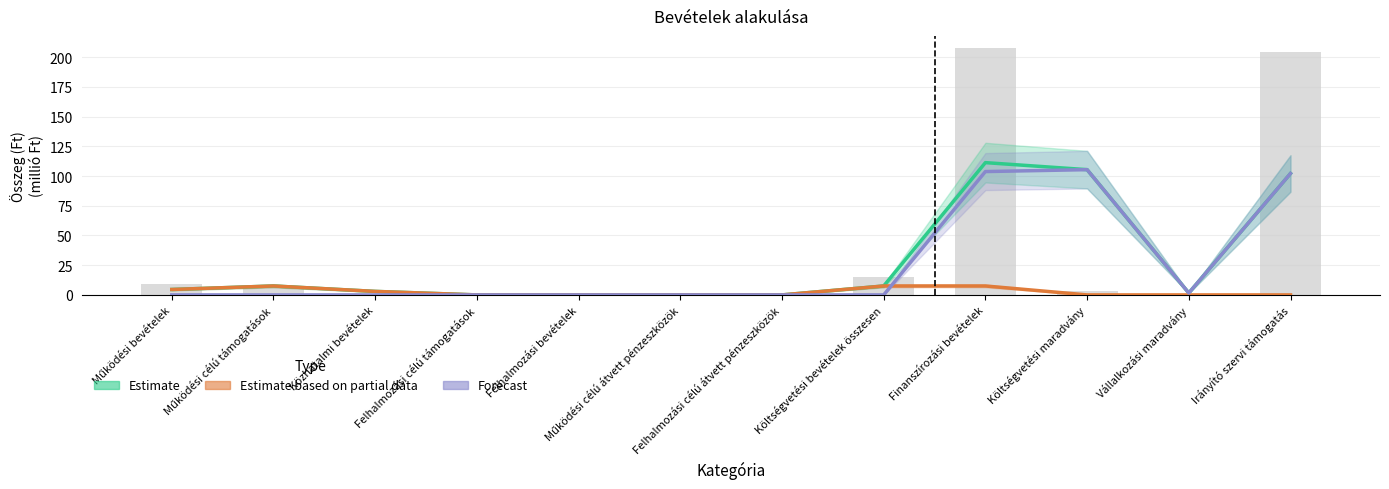

What position from the right is Finanszírozási bevételek?

4